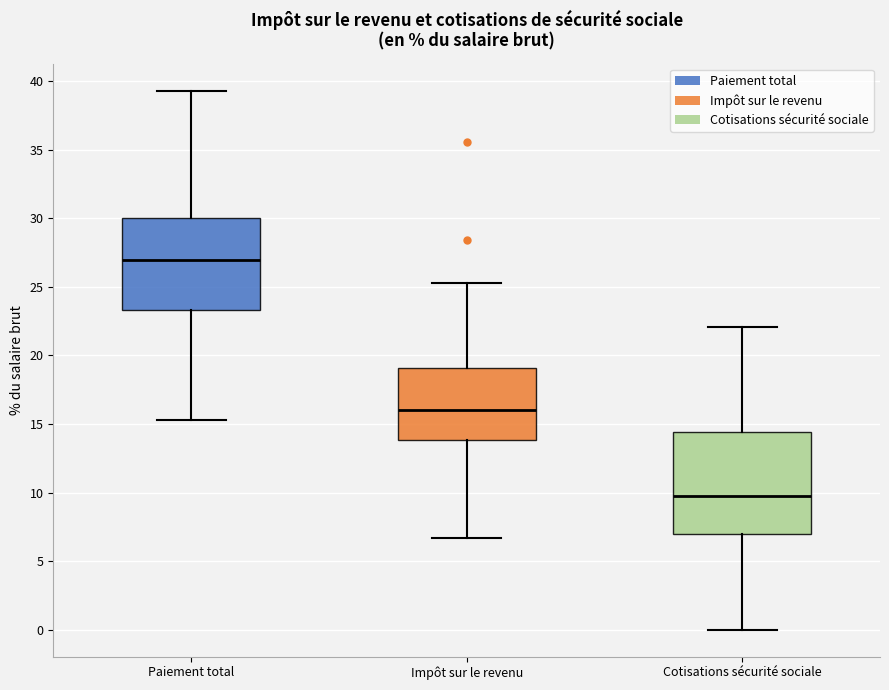

Reading left to right, read every box against the y-axis: the position of its median line, the range the box covers, and the ends of its whiskers. The values are not printed on the chart, so give them approximately, as read against the axis.

Paiement total: median 27.0, box 23.5 to 30.0, whiskers 15.5 to 39.5
Impôt sur le revenu: median 16.0, box 14.0 to 19.0, whiskers 6.5 to 25.5
Cotisations sécurité sociale: median 10.0, box 7.0 to 14.5, whiskers 0.0 to 22.0